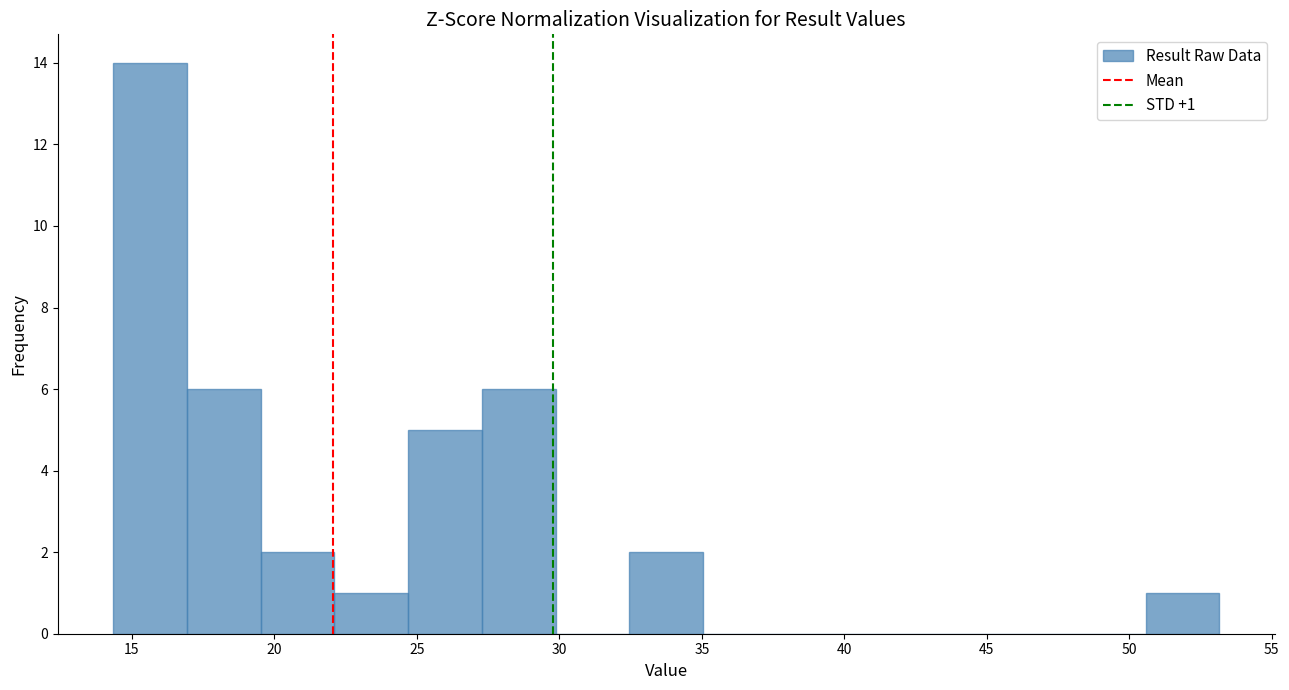

Over which range of the x-axis is the bar tallest?

14.5 to 17.0